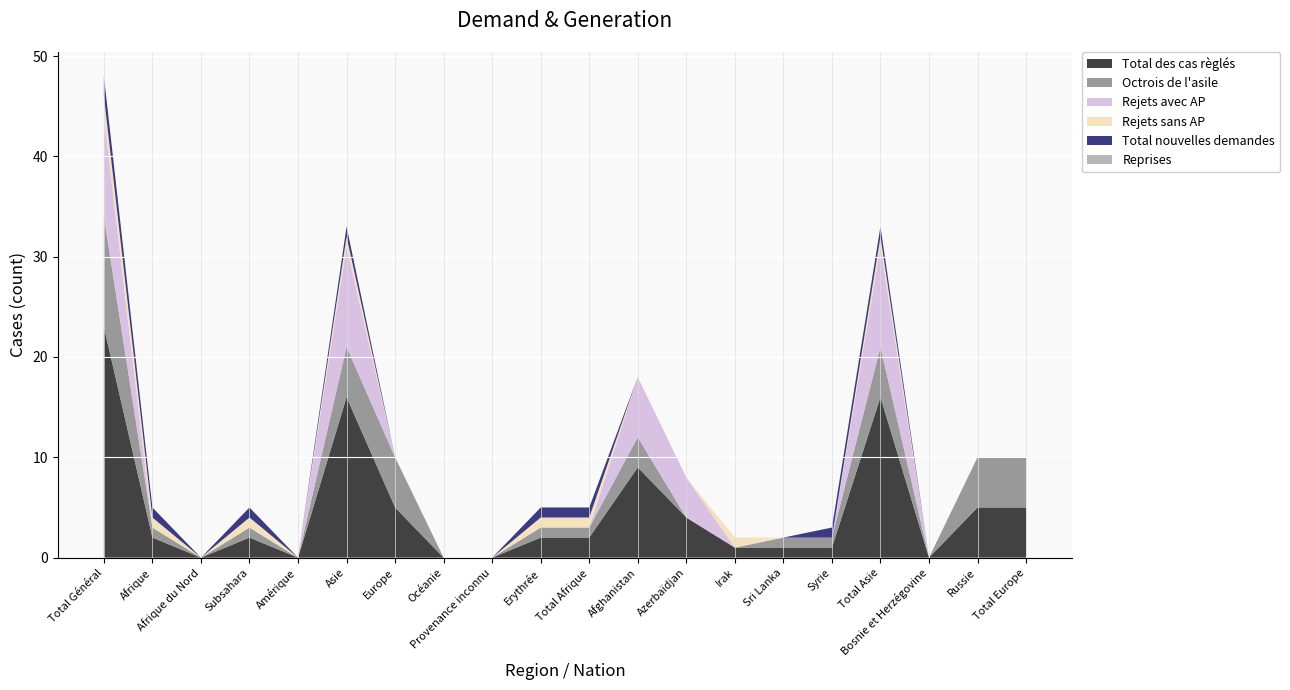

Reading left to right, list all the values displayed in this chart.

Total des cas règlés: Total Général=23	Afrique=2	Afrique du Nord=0	Subsahara=2	Amérique=0	Asie=16	Europe=5	Océanie=0	Provenance inconnu=0	Erythrée=2	Total Afrique=2	Afghanistan=9	Azerbaïdjan=4	Irak=1	Sri Lanka=1	Syrie=1	Total Asie=16	Bosnie et Herzégovine=0	Russie=5	Total Europe=5
Octrois de l'asile: Total Général=11	Afrique=1	Afrique du Nord=0	Subsahara=1	Amérique=0	Asie=5	Europe=5	Océanie=0	Provenance inconnu=0	Erythrée=1	Total Afrique=1	Afghanistan=3	Azerbaïdjan=0	Irak=0	Sri Lanka=1	Syrie=1	Total Asie=5	Bosnie et Herzégovine=0	Russie=5	Total Europe=5
Rejets avec AP: Total Général=10	Afrique=0	Afrique du Nord=0	Subsahara=0	Amérique=0	Asie=10	Europe=0	Océanie=0	Provenance inconnu=0	Erythrée=0	Total Afrique=0	Afghanistan=6	Azerbaïdjan=4	Irak=0	Sri Lanka=0	Syrie=0	Total Asie=10	Bosnie et Herzégovine=0	Russie=0	Total Europe=0
Rejets sans AP: Total Général=2	Afrique=1	Afrique du Nord=0	Subsahara=1	Amérique=0	Asie=1	Europe=0	Océanie=0	Provenance inconnu=0	Erythrée=1	Total Afrique=1	Afghanistan=0	Azerbaïdjan=0	Irak=1	Sri Lanka=0	Syrie=0	Total Asie=1	Bosnie et Herzégovine=0	Russie=0	Total Europe=0
Total nouvelles demandes: Total Général=2	Afrique=1	Afrique du Nord=0	Subsahara=1	Amérique=0	Asie=1	Europe=0	Océanie=0	Provenance inconnu=0	Erythrée=1	Total Afrique=1	Afghanistan=0	Azerbaïdjan=0	Irak=0	Sri Lanka=0	Syrie=1	Total Asie=1	Bosnie et Herzégovine=0	Russie=0	Total Europe=0
Reprises: Total Général=0	Afrique=0	Afrique du Nord=0	Subsahara=0	Amérique=0	Asie=0	Europe=0	Océanie=0	Provenance inconnu=0	Erythrée=0	Total Afrique=0	Afghanistan=0	Azerbaïdjan=0	Irak=0	Sri Lanka=0	Syrie=0	Total Asie=0	Bosnie et Herzégovine=0	Russie=0	Total Europe=0